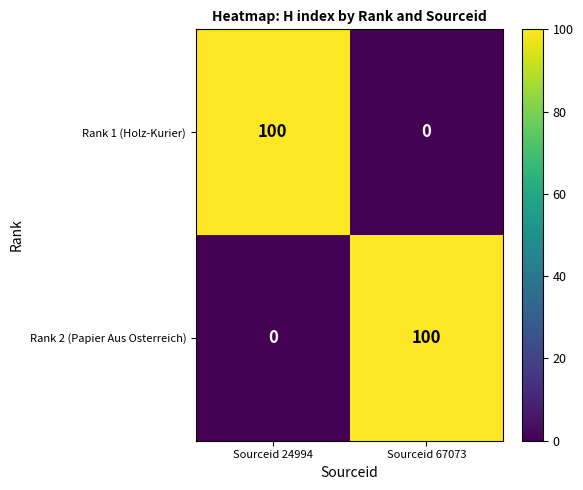

What is the spread (max minus min) of values at Sourceid 24994?

100